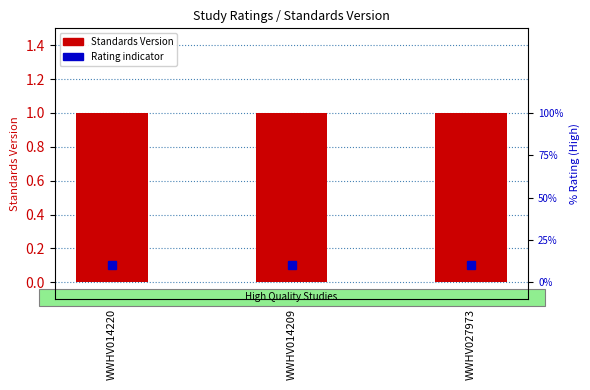

True or false: Standards Version has a value of 1.0 at WWHV027973.

True